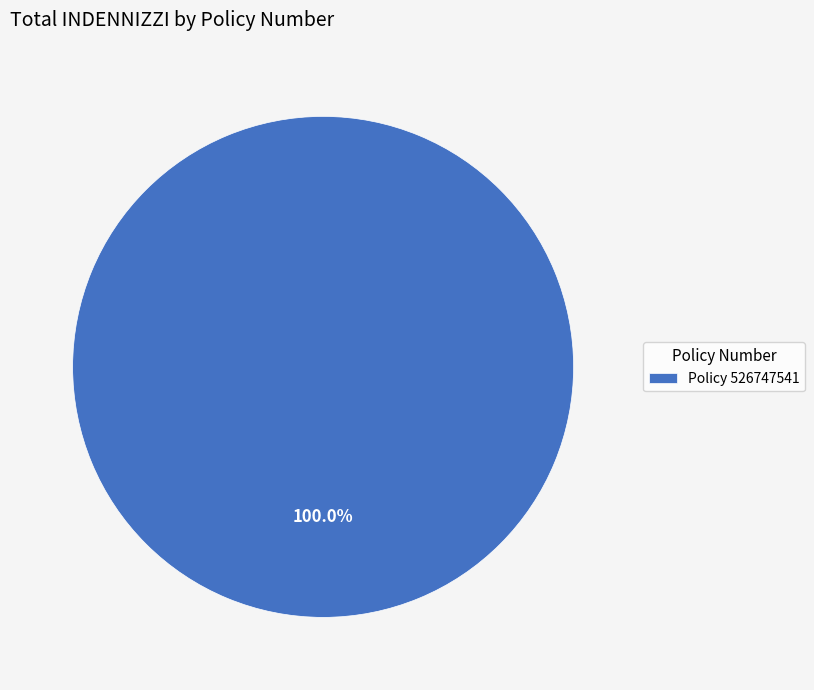

Which category accounts for the majority?

Policy 526747541